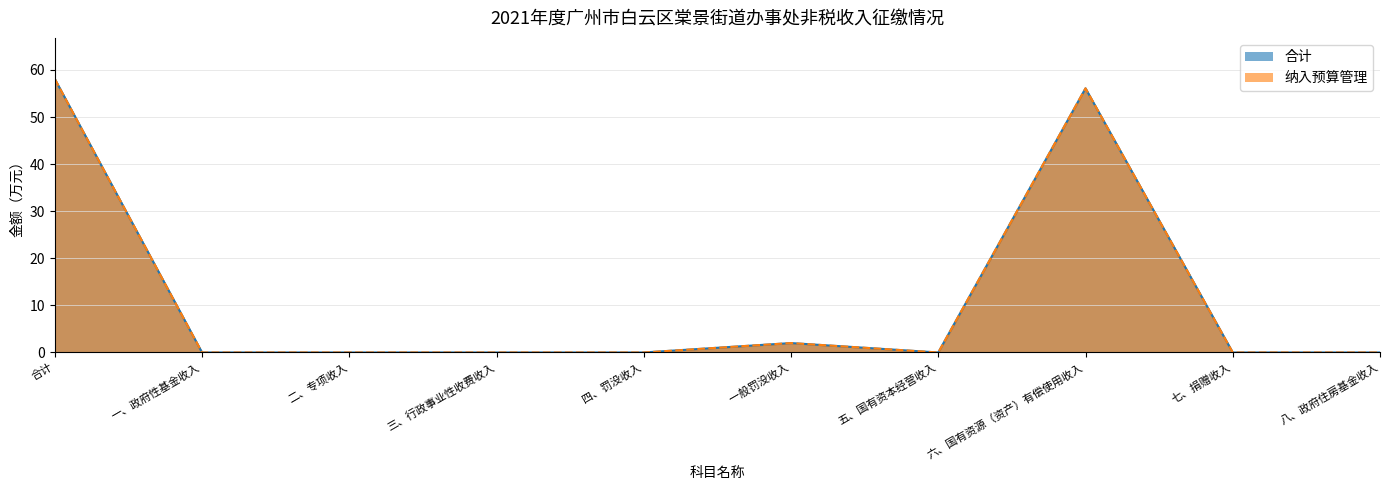

What is the maximum value for 合计?

58.1